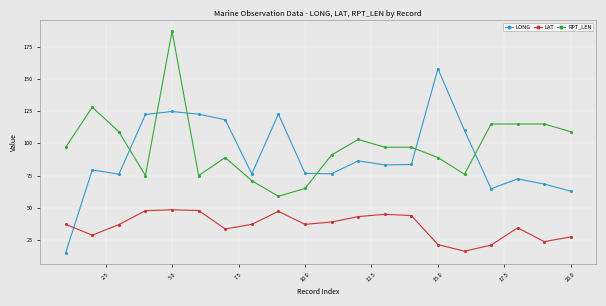

True or false: LAT and RPT_LEN intersect in this chart.

False